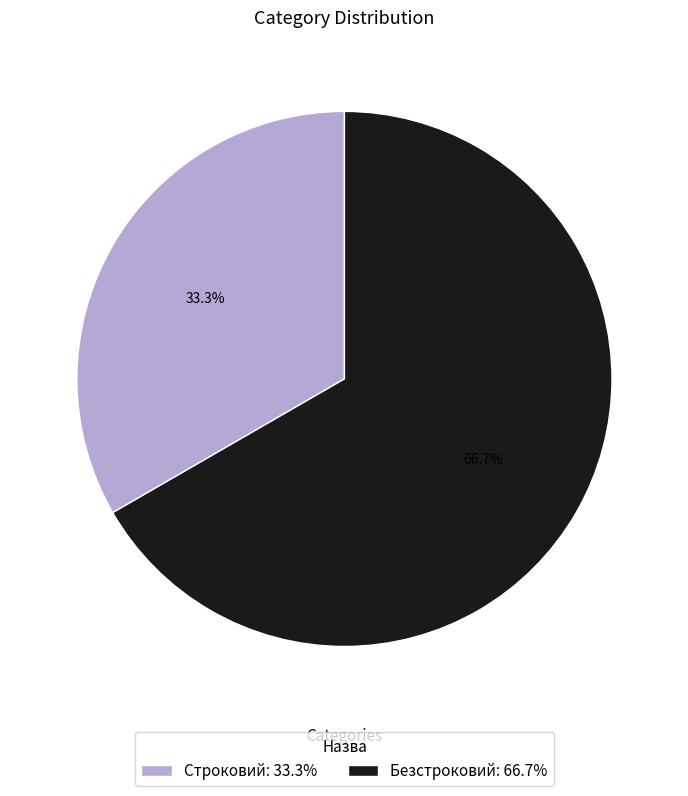

Does Безстроковий represent more than half of the total?

Yes